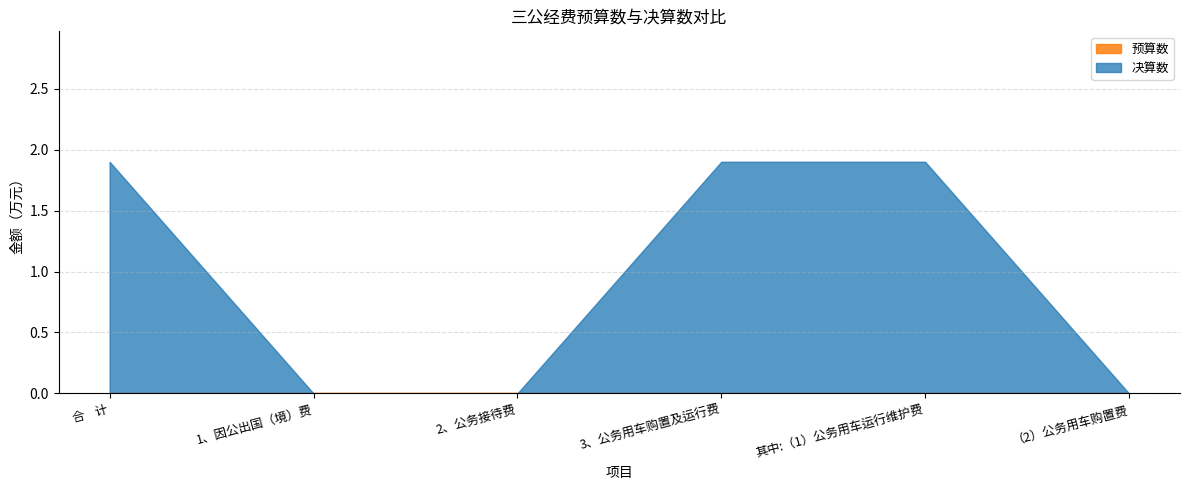

True or false: 决算数 and 预算数 intersect in this chart.

False